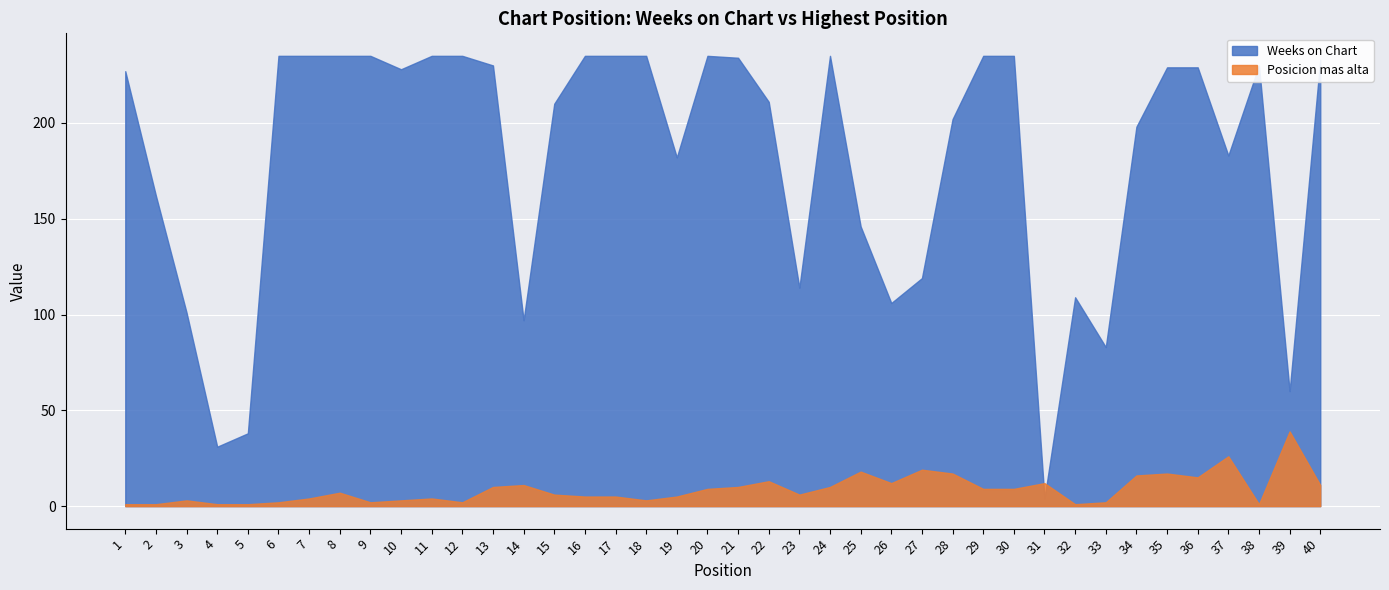

Rank the series by their maximum value, from lowest to highest.

Posicion mas alta, Weeks on Chart